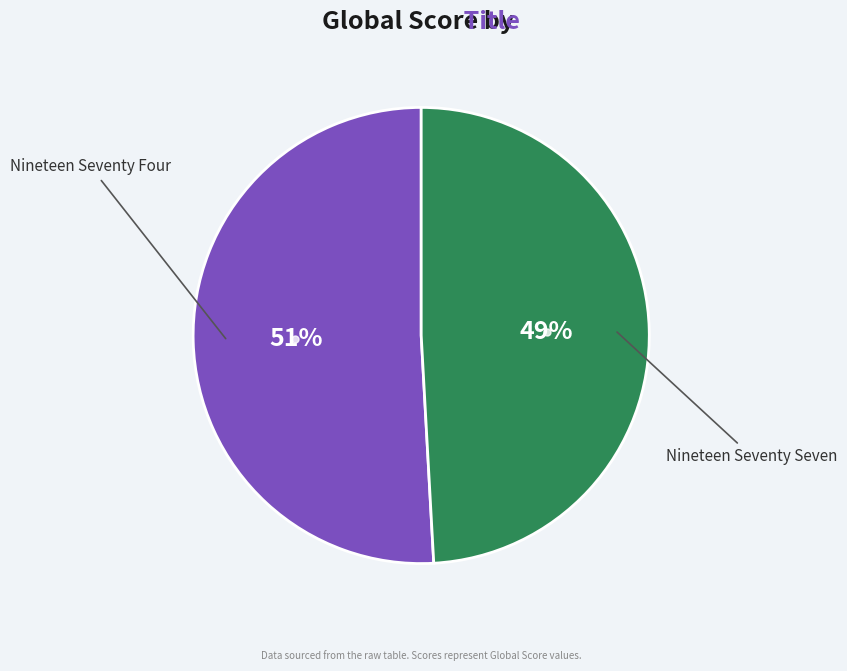

True or false: Nineteen Seventy Four accounts for 51% of the total.

True